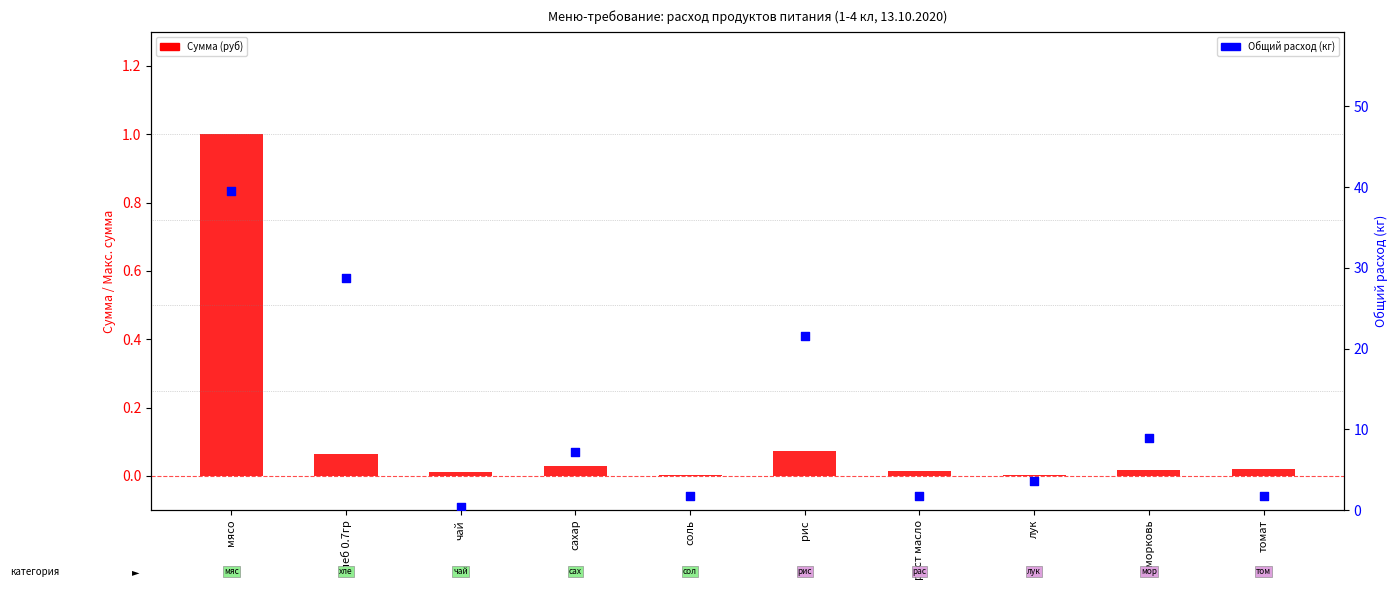

Is the value of Сумма (руб) at морковь greater than the value of Общий расход (кг) at раст масло?

No